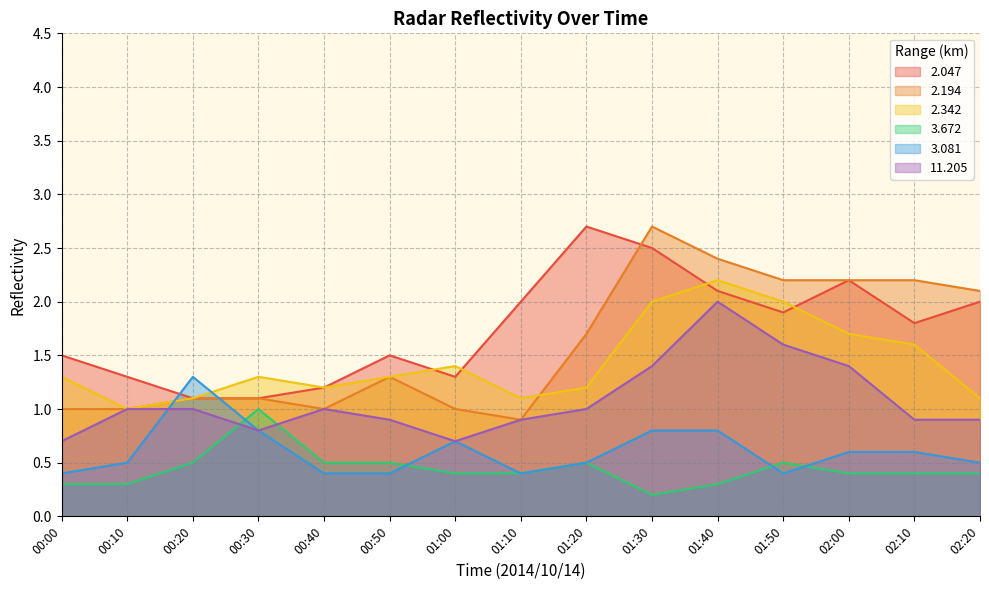

At which label is 11.205 closest to 1?

00:10